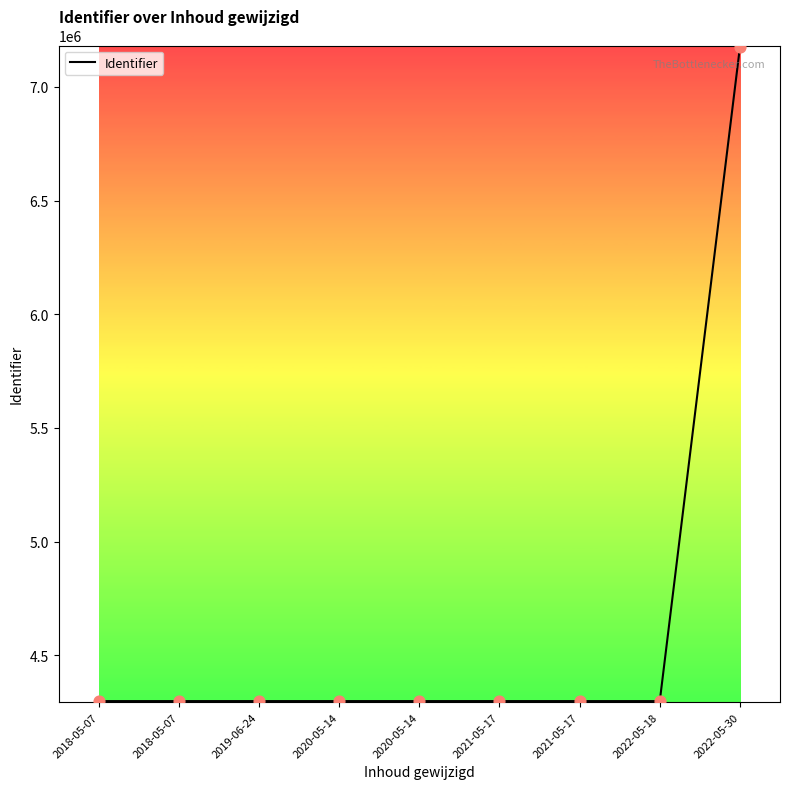

Approximately how many times larger is the value at 2020-05-14 compared to 2019-06-24?

1.0